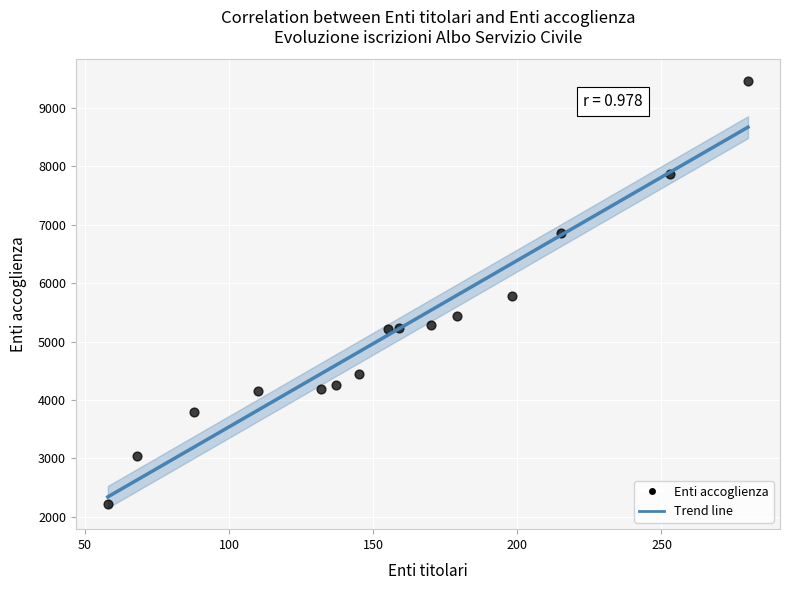

What is the range of Y values (max minus min)?

7242